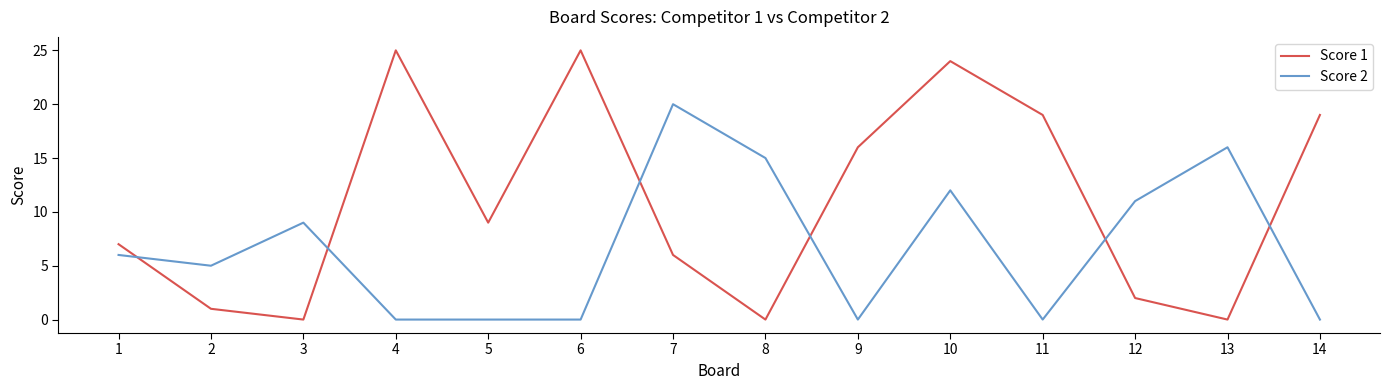

Is the value of Score 2 at 11 greater than the value of Score 1 at 1?

No